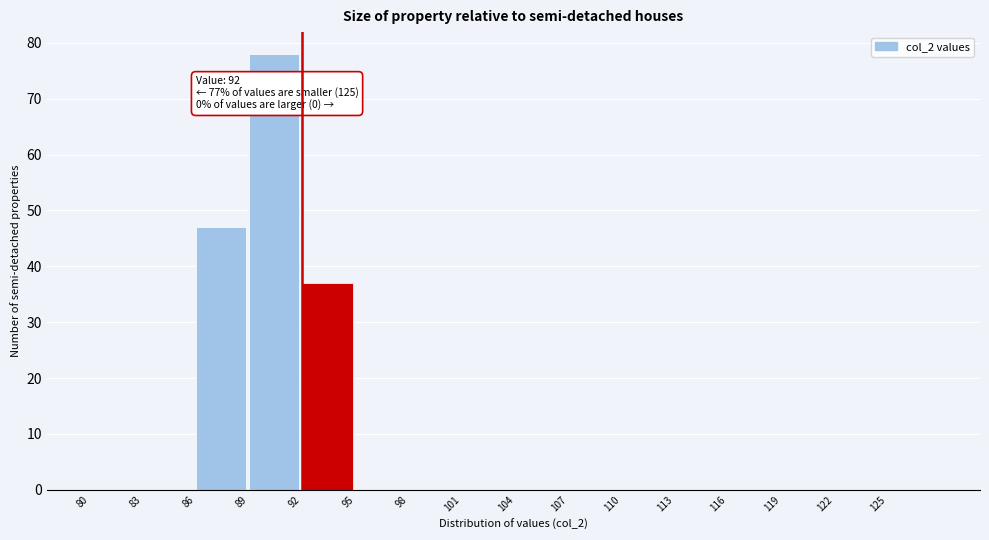

Over which range of the x-axis is the bar tallest?

89 to 92